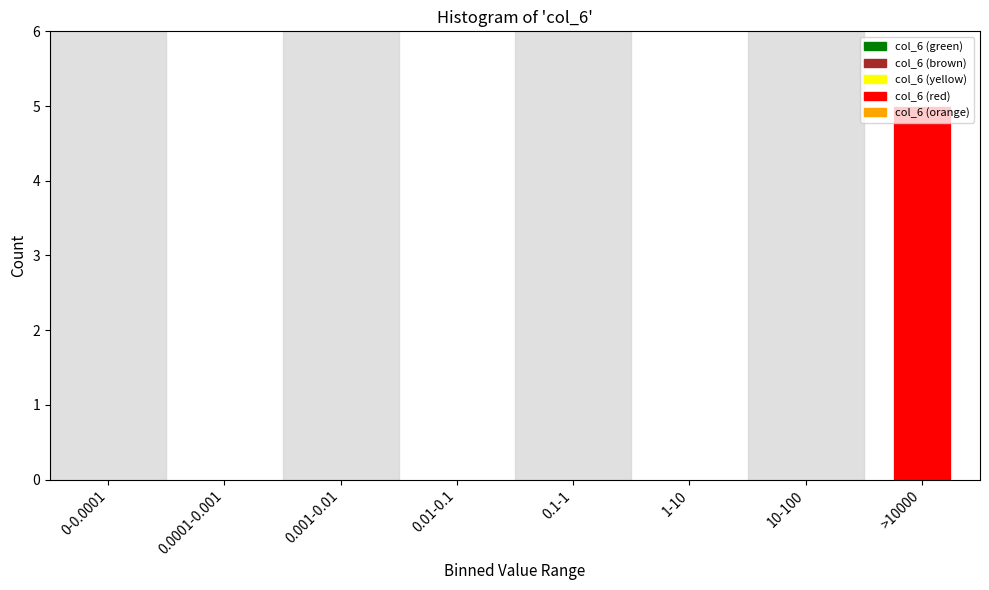

Between >10000 and 0.01-0.1, which is larger?

>10000